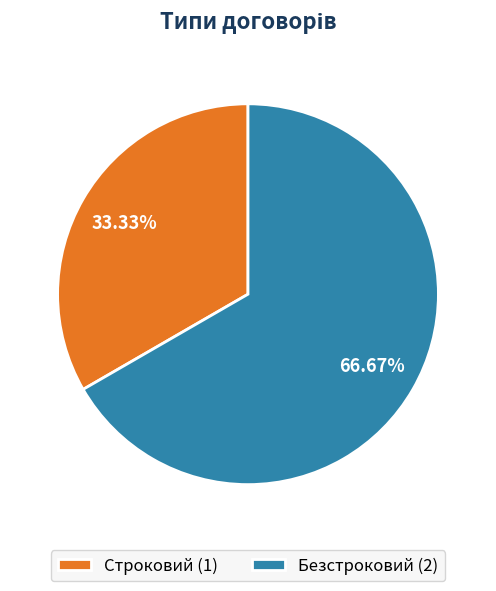

How many segments does this pie chart have?

2